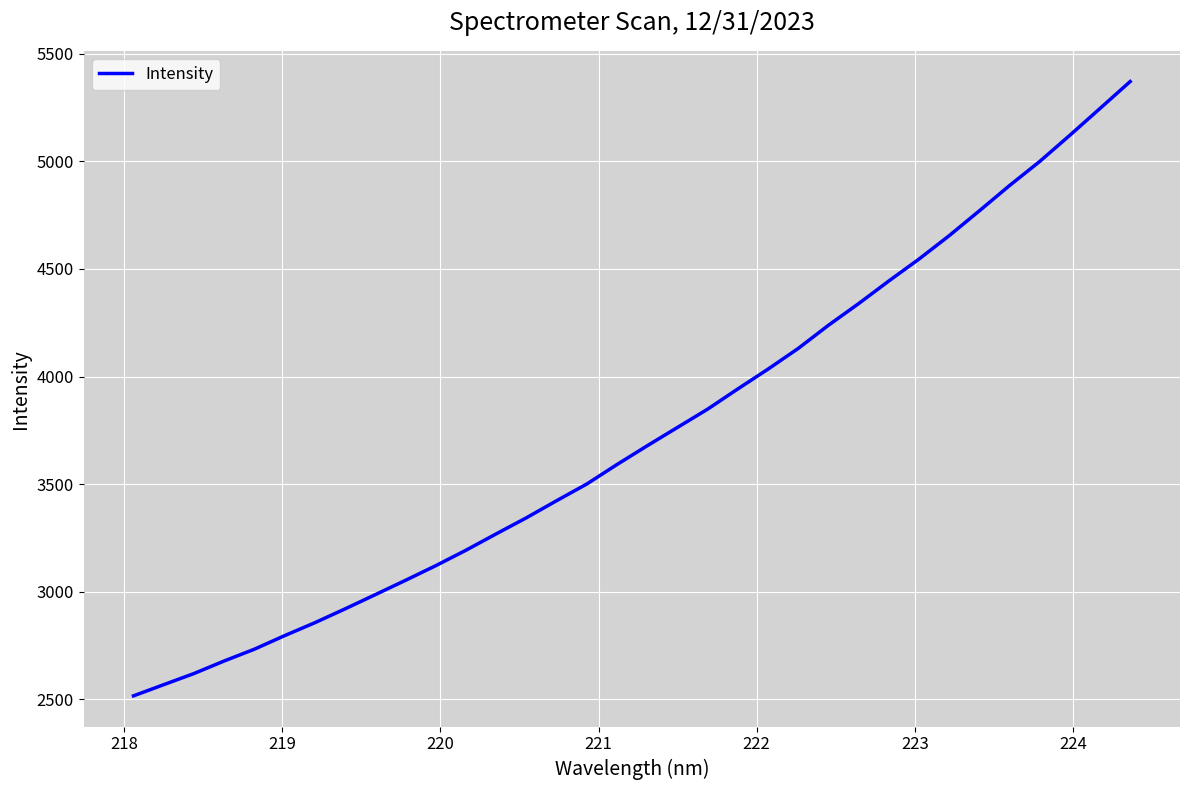

What is the minimum value shown in the chart?

2515.9